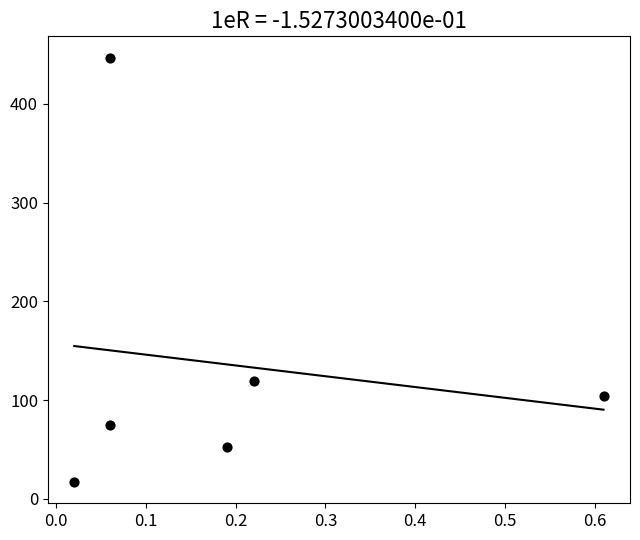

What is the average Y value?

136